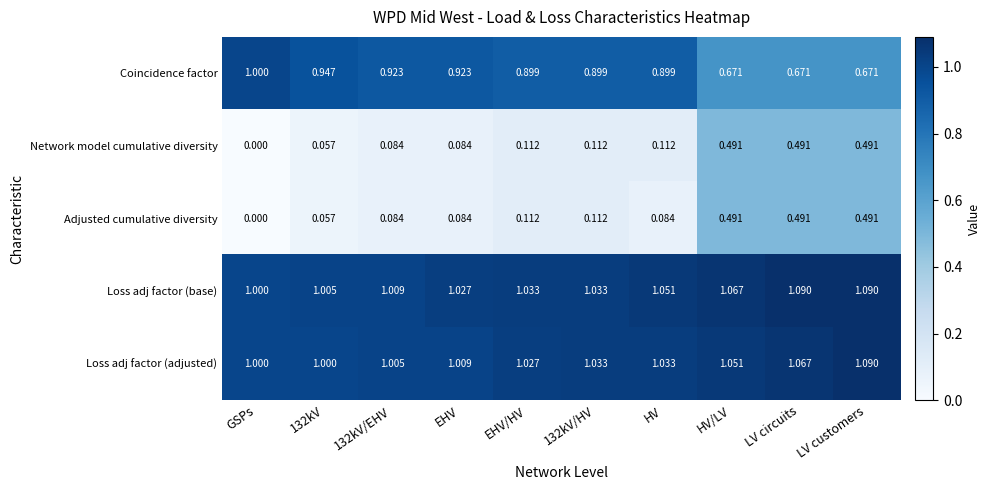

How many data points does each series have?

10